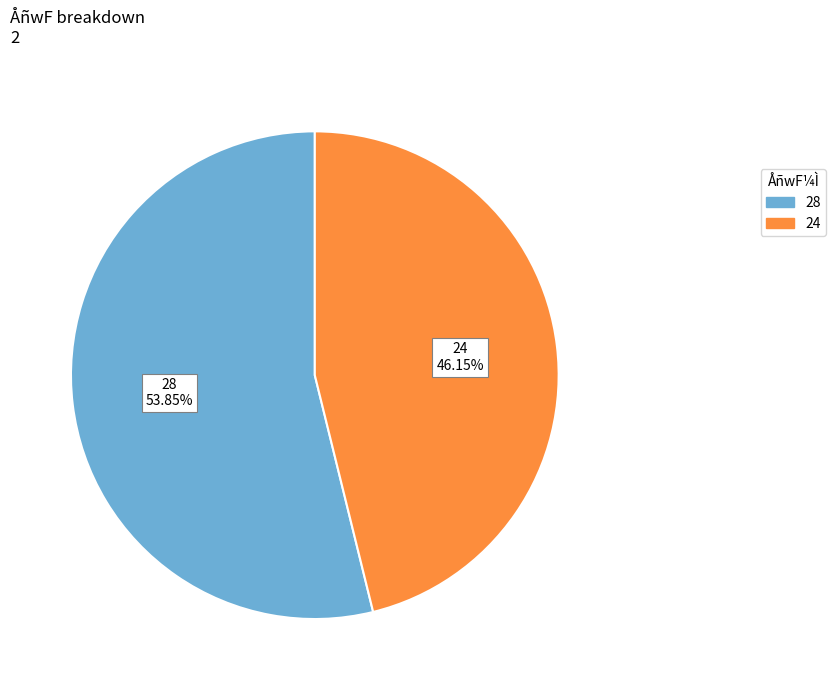

What is the ratio of the value at 28 to the value at 24?

1.2